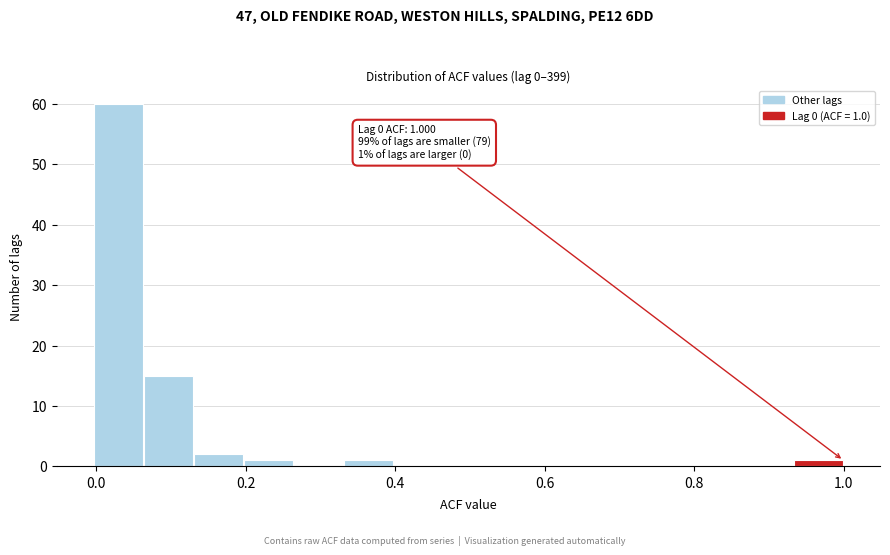

Read against the x-axis, roughly where is the centre of the tallest bar?

0.02